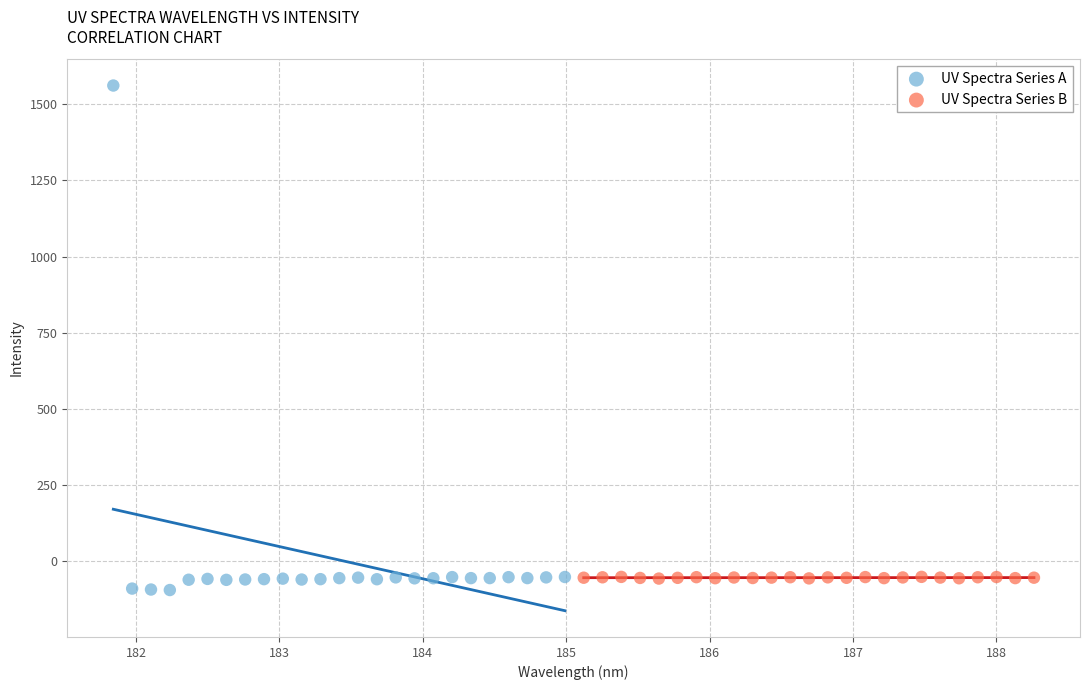

Which series has the widest spread of Y values?

UV Spectra Series A